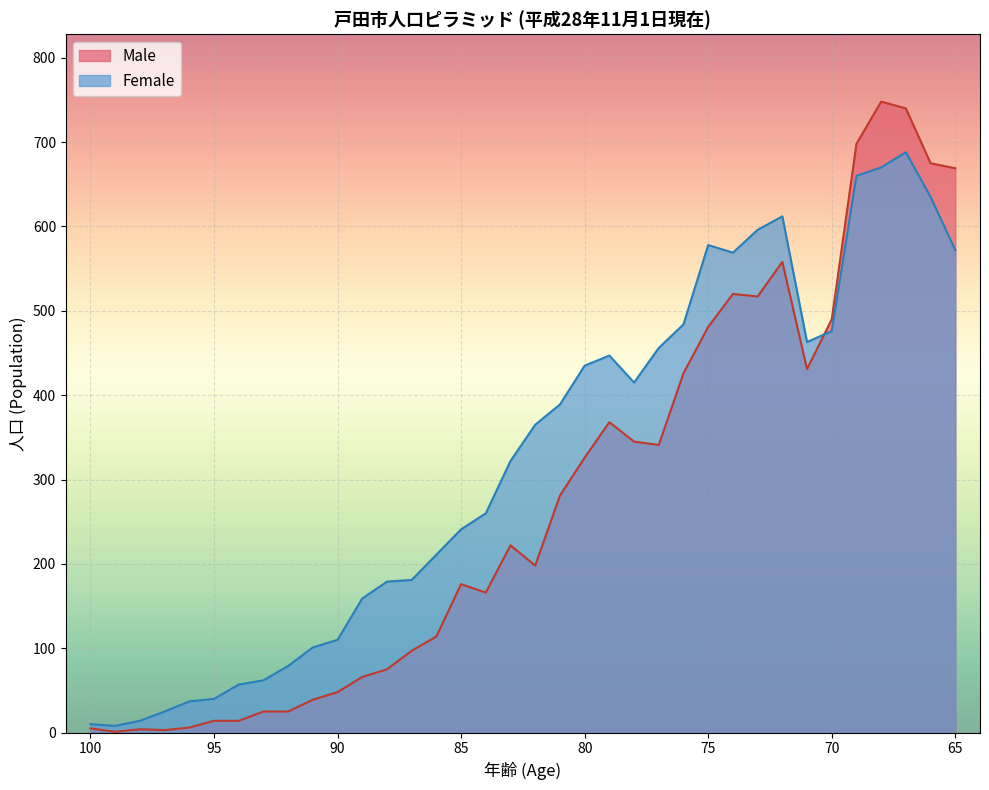

List the series in order of their overall mean, lowest first.

Male, Female